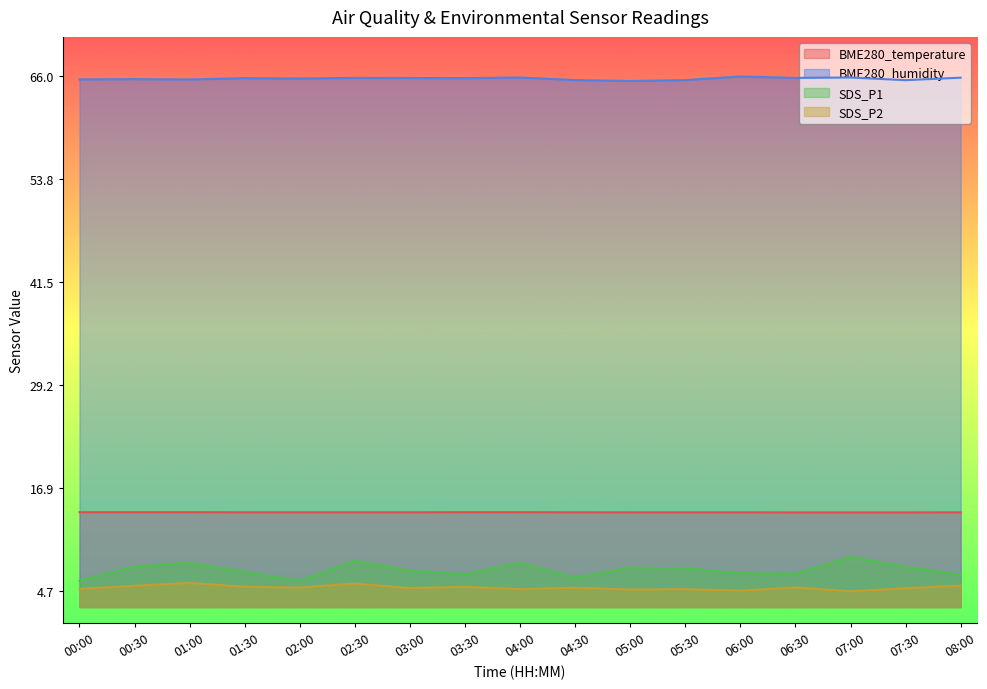

Where is the first local minimum for SDS_P2?

02:00